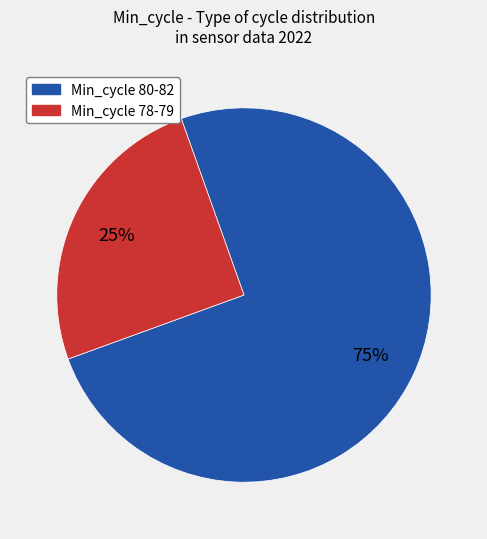

To the nearest percent, what is the average slice percentage?

50%